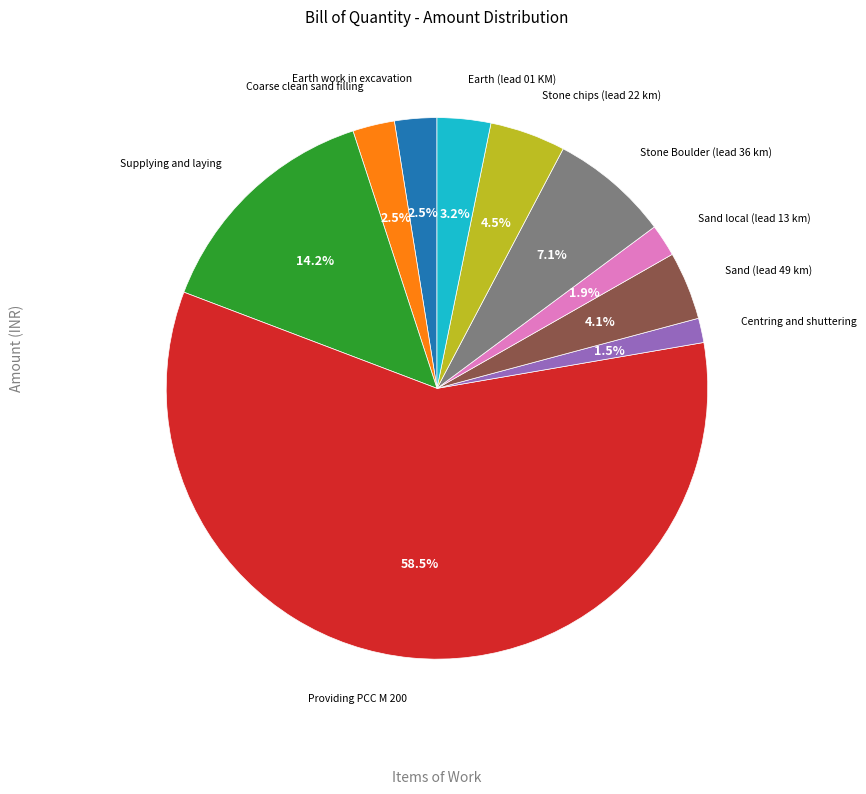

Is there a majority slice in this chart?

Yes